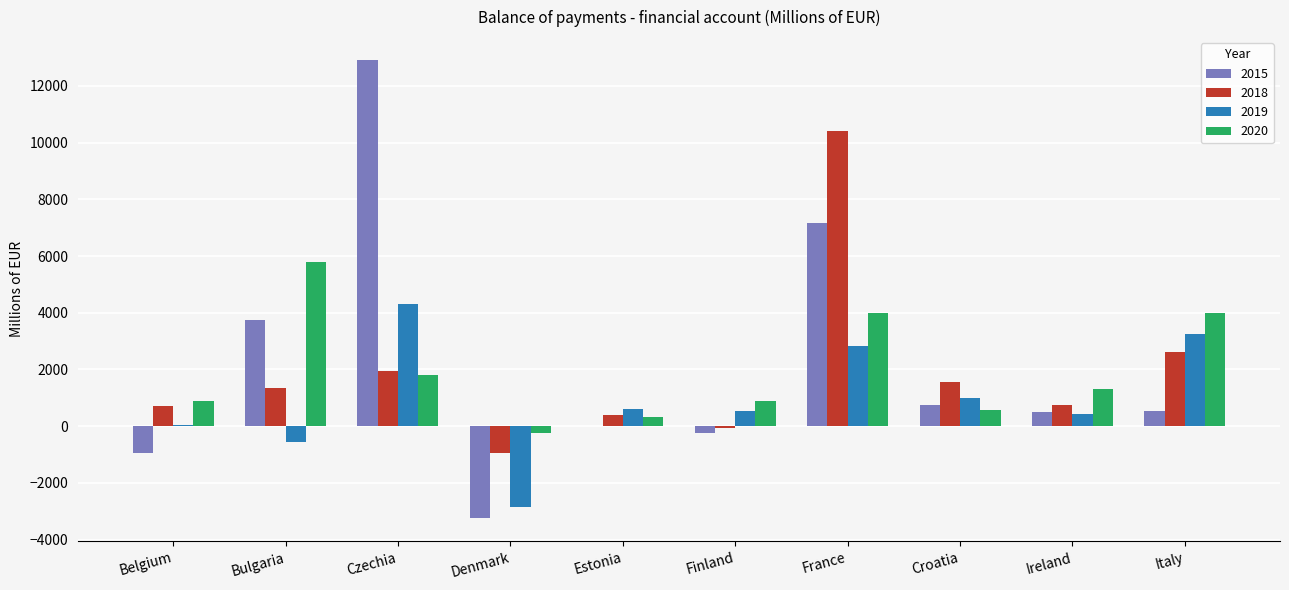

What is the sum of all 2020 values?

19309.3